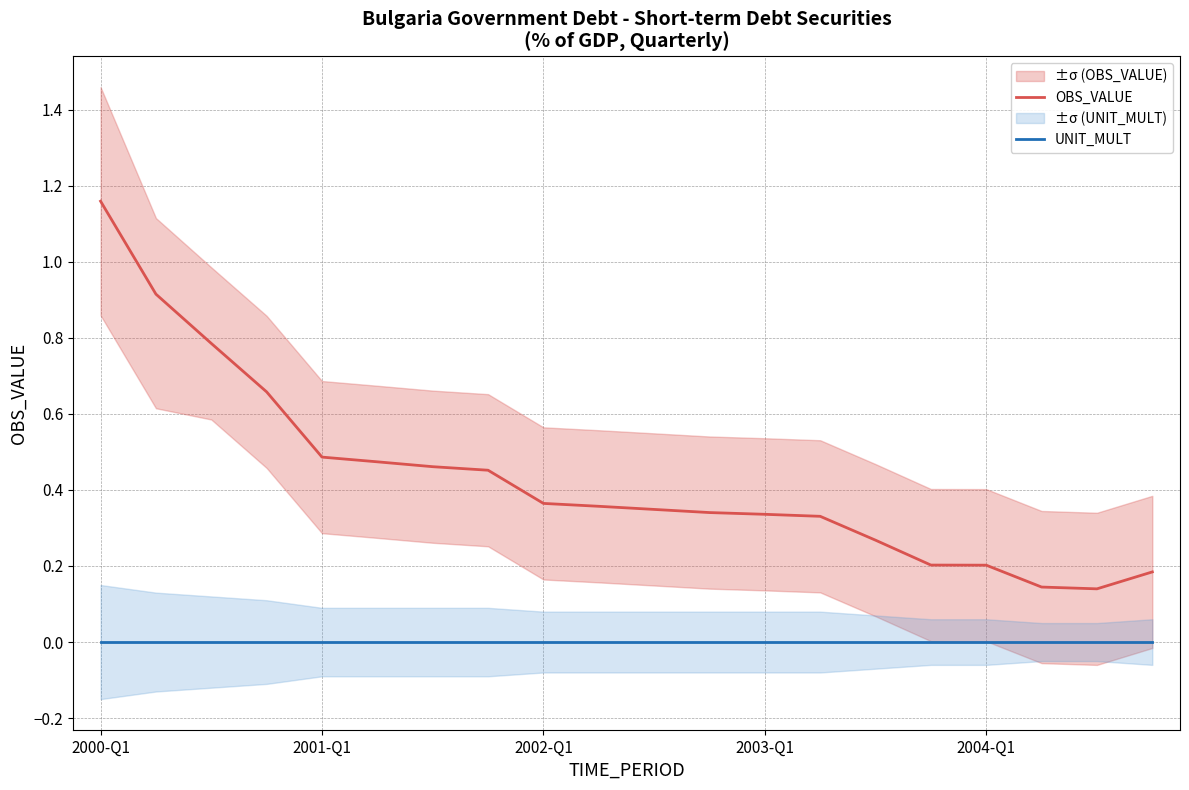

True or false: UNIT_MULT has a value of 0.0 at 2003-Q1.

True